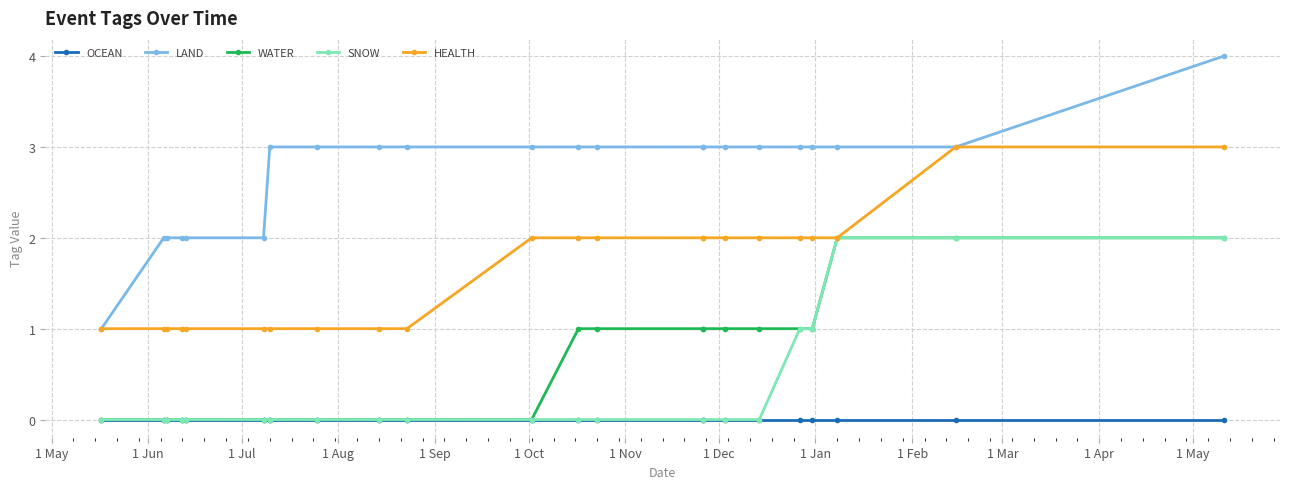

The value of HEALTH at 21 is 4. True or false?

False